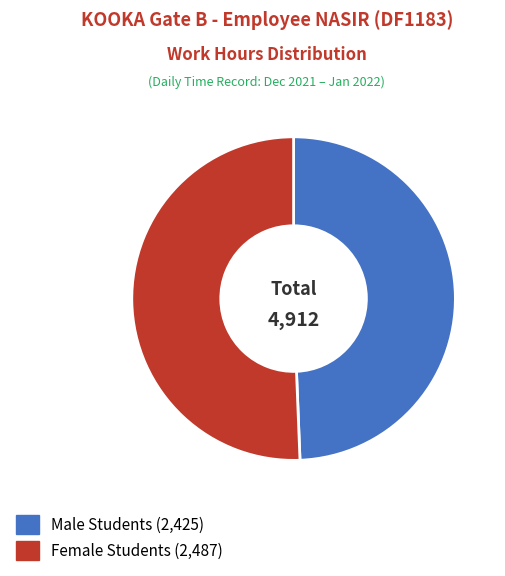

Does any single category account for the majority?

Yes